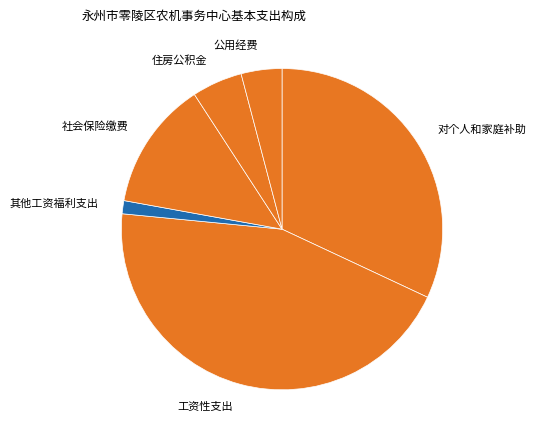

How many slices are in this pie chart?

6